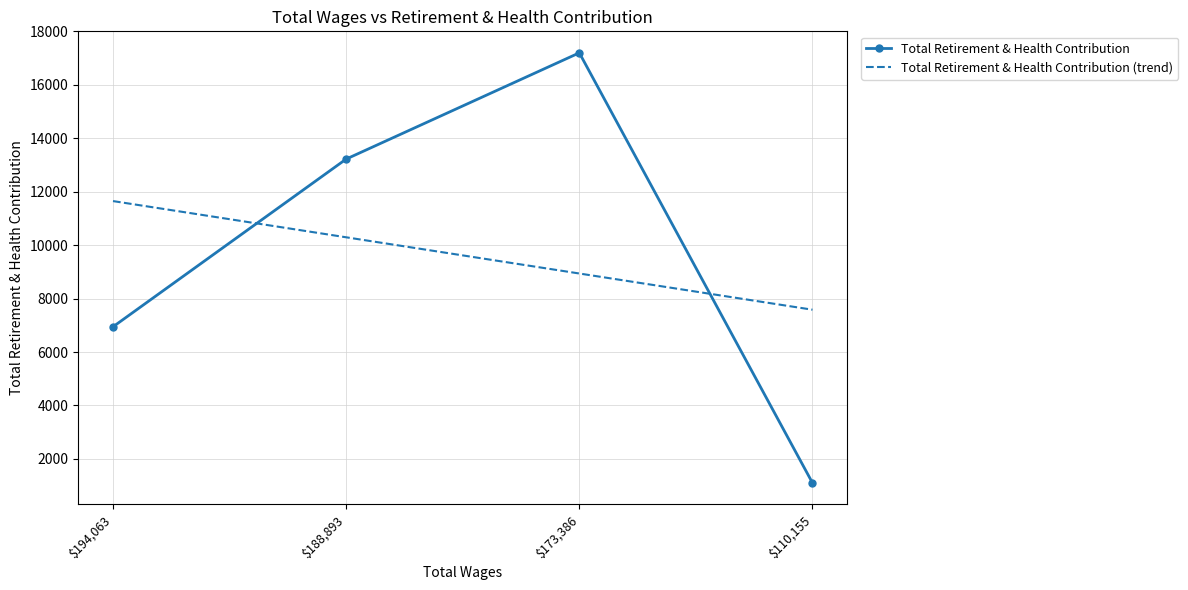

Is it true that Total Retirement & Health Contribution (trend) equals 7583.8 at $110,155?

True